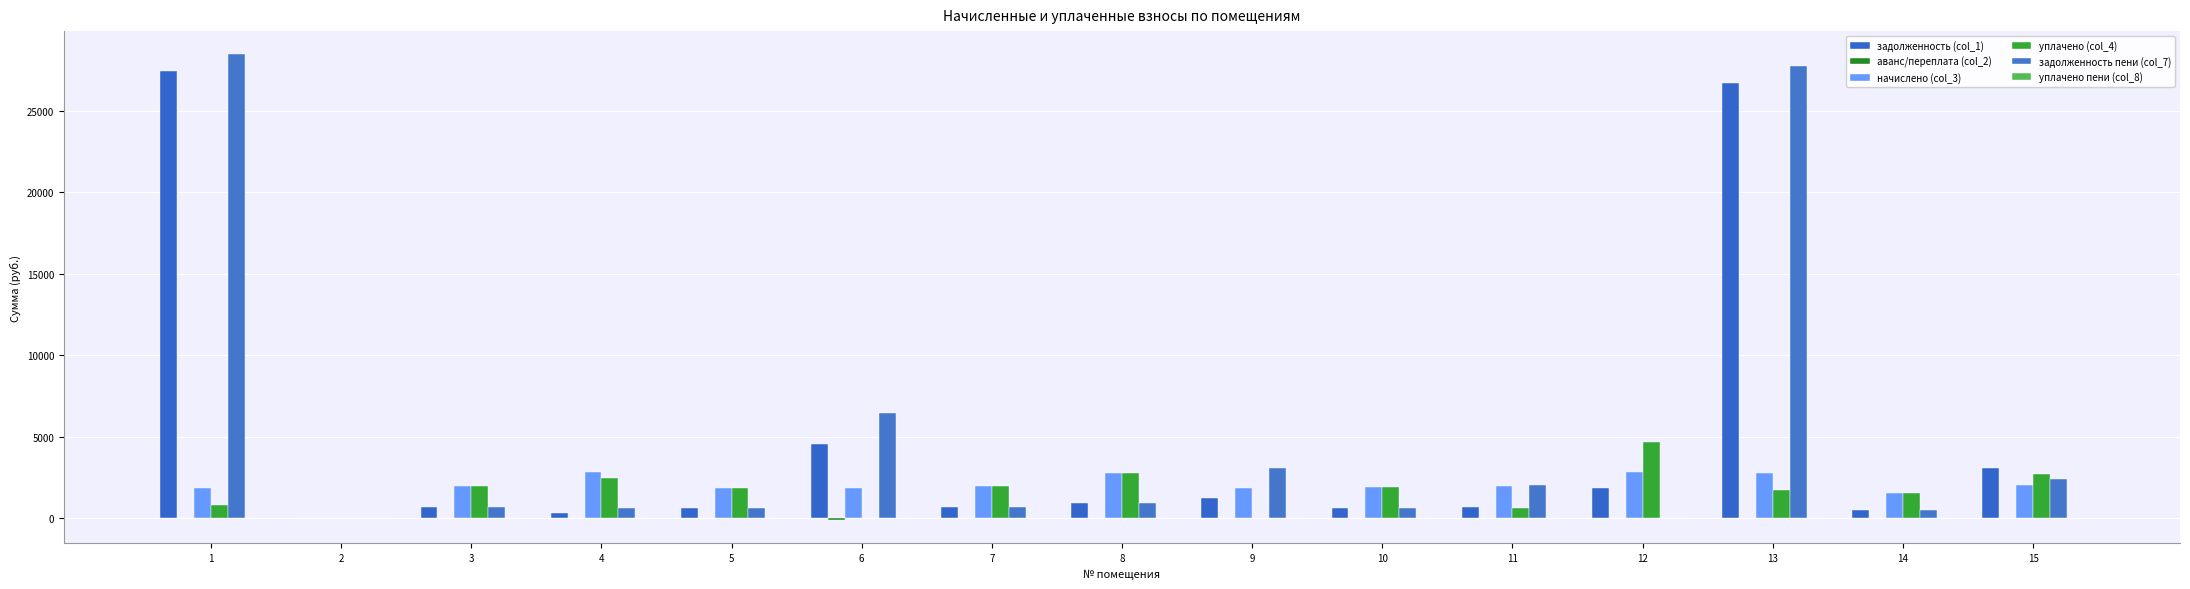

How many distinct data groups are displayed?

5